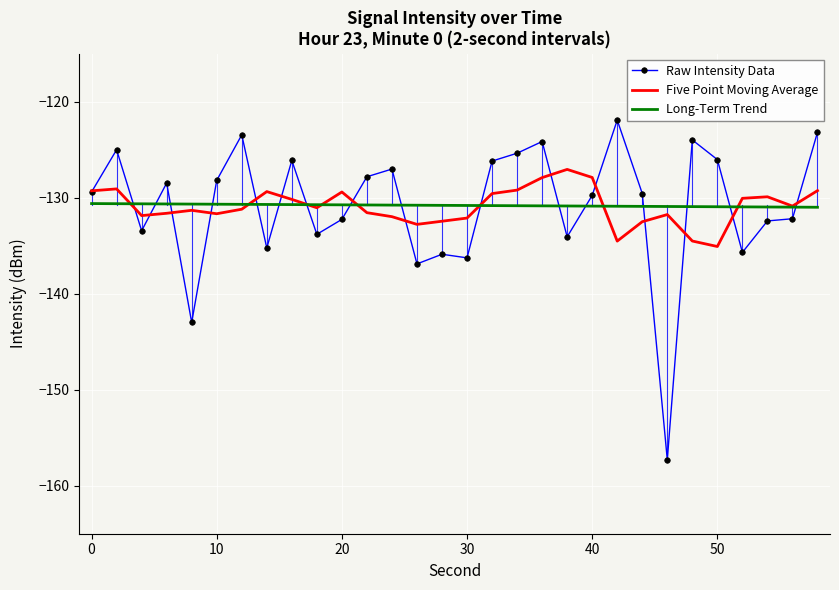

Which series has the widest spread of values?

Raw Intensity Data